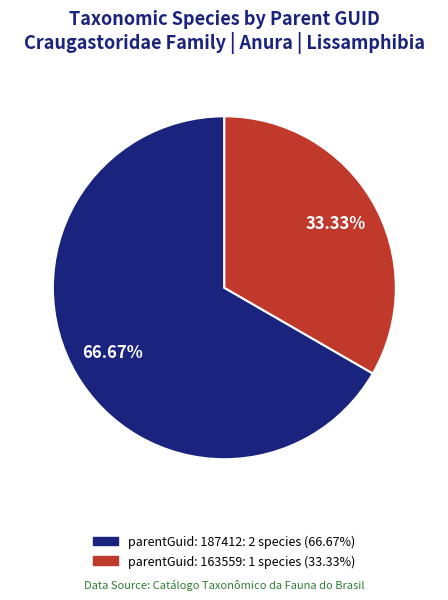

Does any single category account for the majority?

Yes